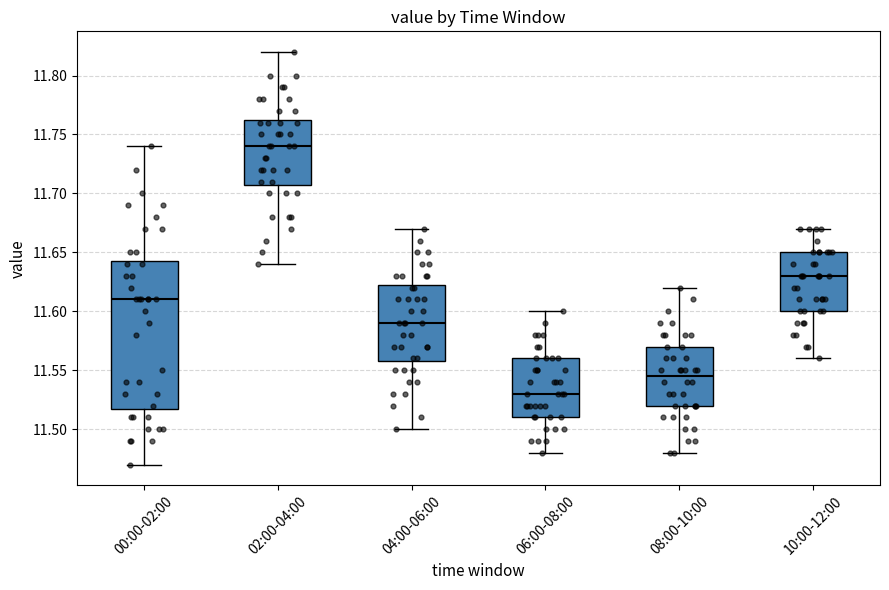

Which box has the highest median line?

02:00-04:00